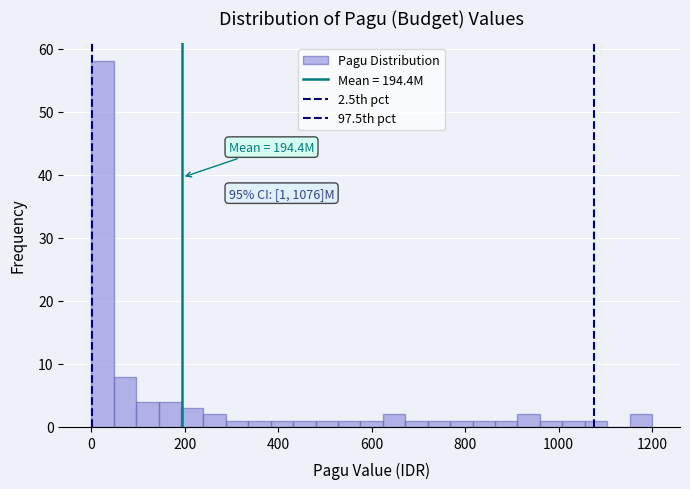

Around what value on the x-axis is the tallest bar? Give the approximate position of its centre, as read against the axis.

20